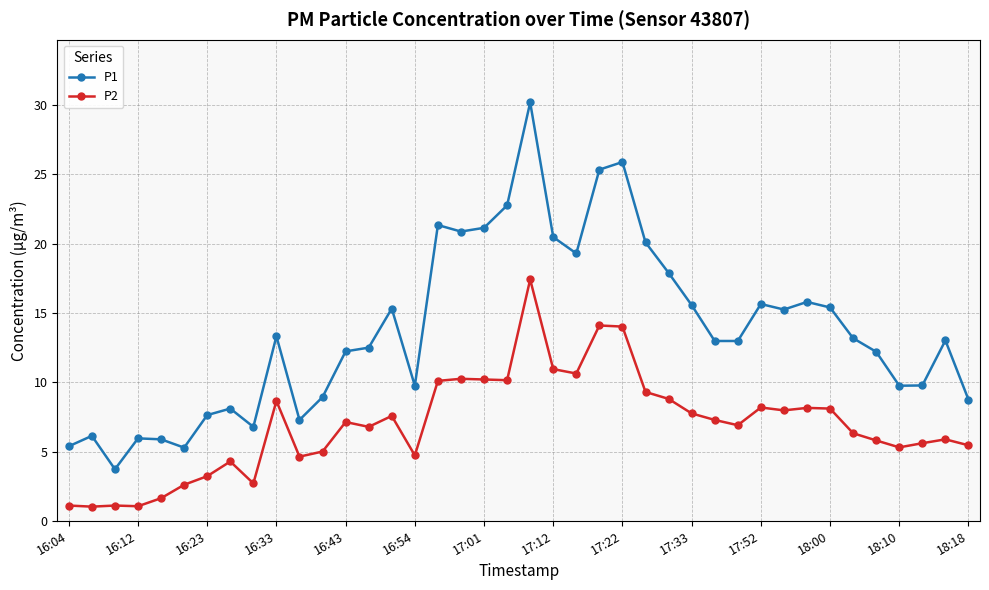

What is the minimum value shown in the chart?

1.0